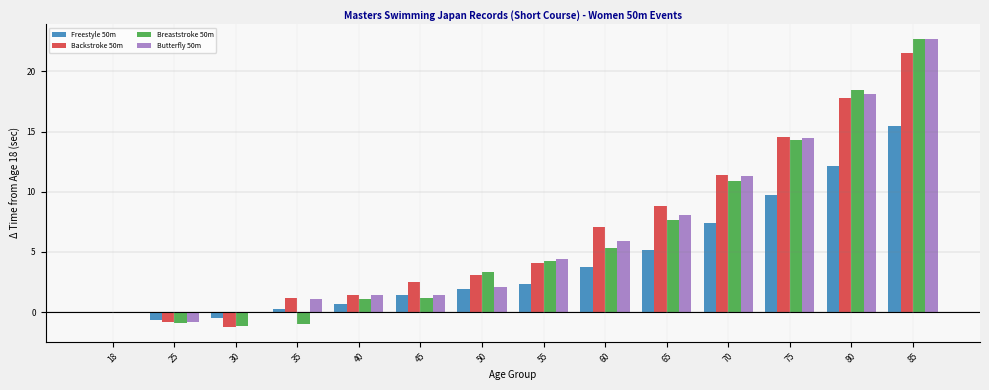

Which series changed the most between 55 and 85?

Breaststroke 50m